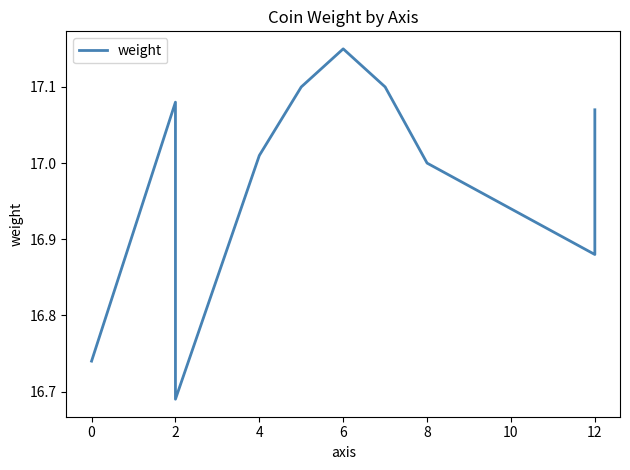

What is the ratio of the value at 12 to the value at 2?

1.0